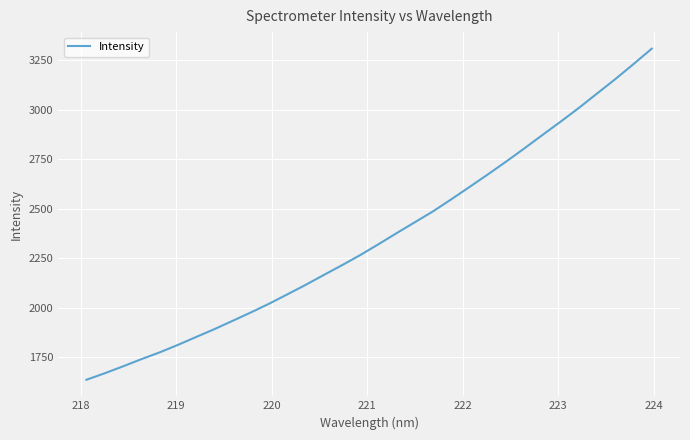

What is the maximum value shown in the chart?

3308.6